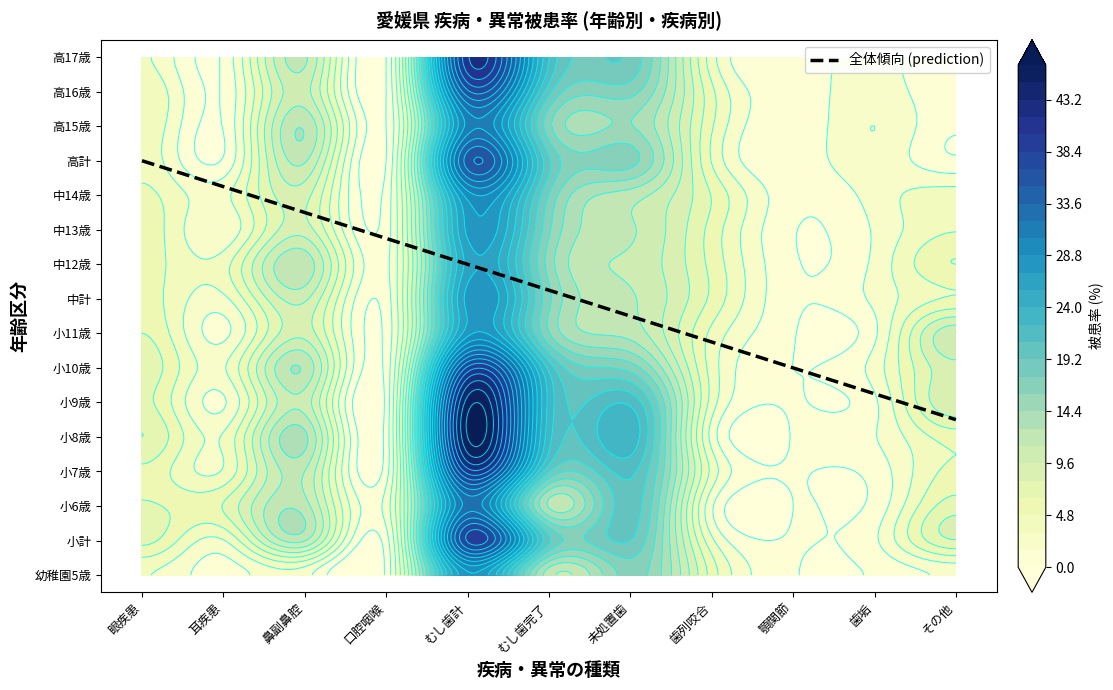

Which series has the largest range (max minus min)?

小8歳